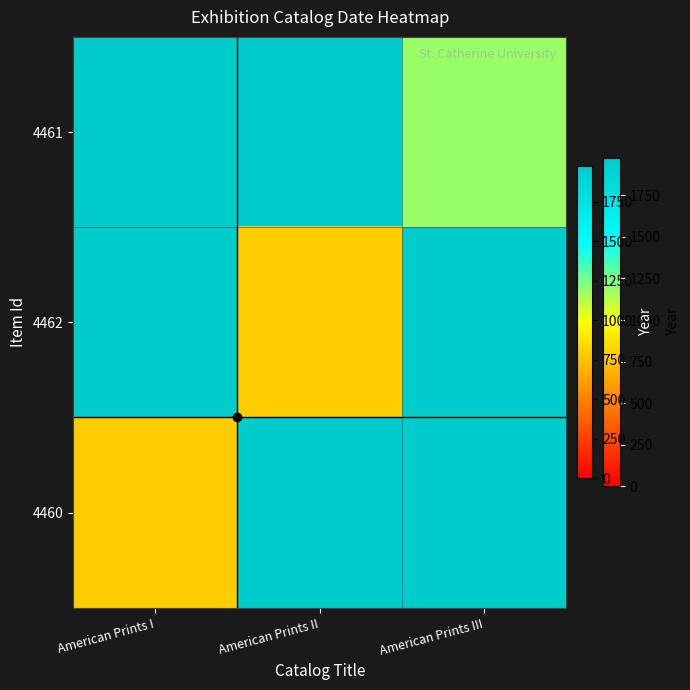

The value of 4462 at American Prints II is 2818. True or false?

False